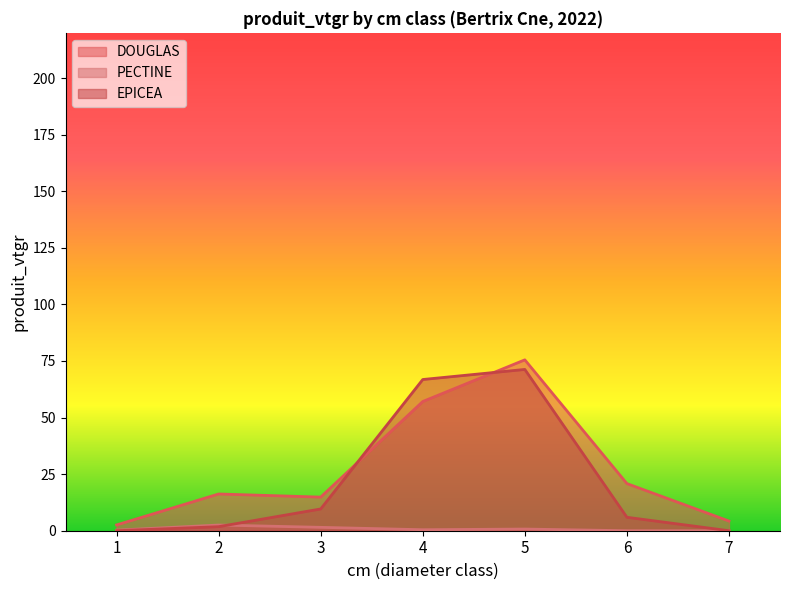

What is the value of the PECTINE point at the 5th from the left?

0.7